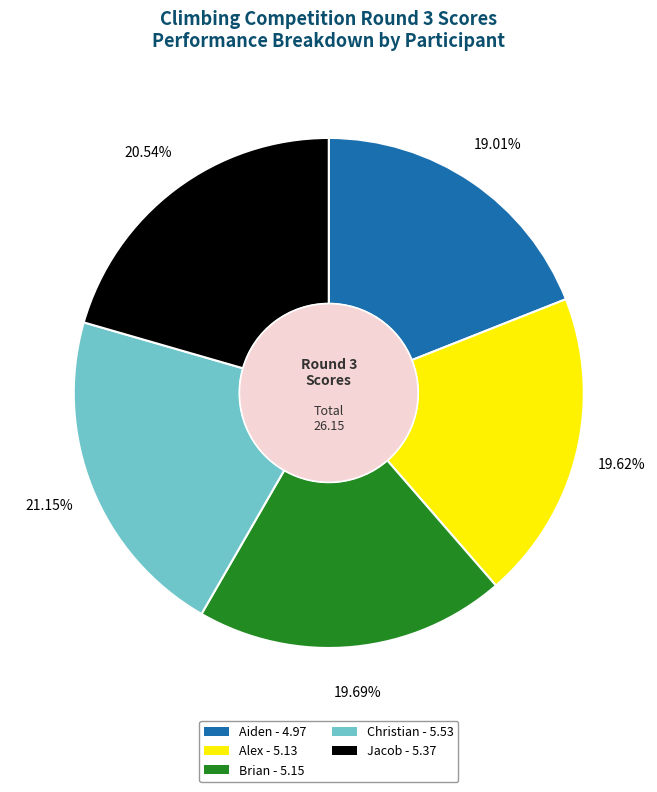

To the nearest percent, what is the difference between the Alex and Aiden slice percentages?

1%